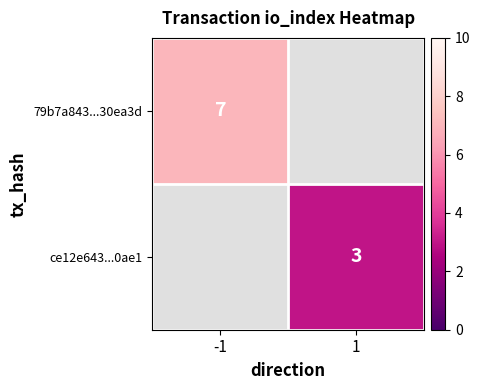

The 79b7a843...30ea3d series shows 5 at -1. True or false?

False